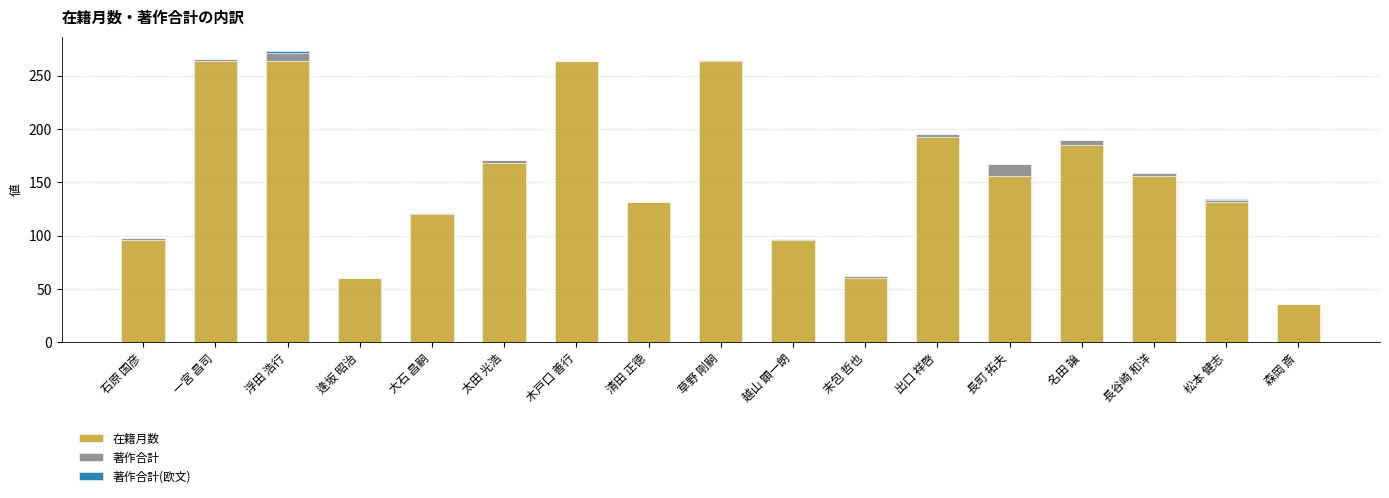

At which category is the sum across all series the highest?

浮田 浩行